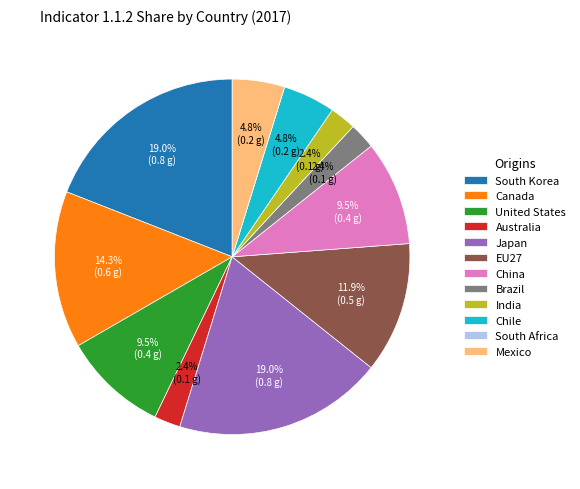

Does Canada account for over 50% of the chart?

No